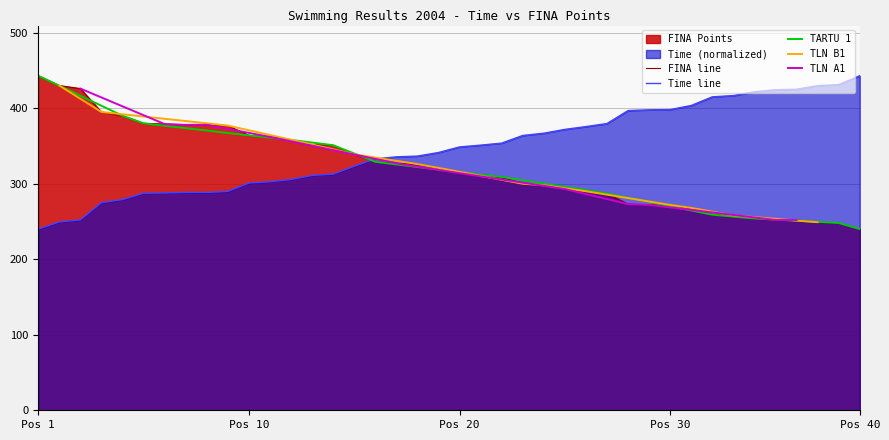

The FINA line series shows 362.1 at Pos 40. True or false?

False